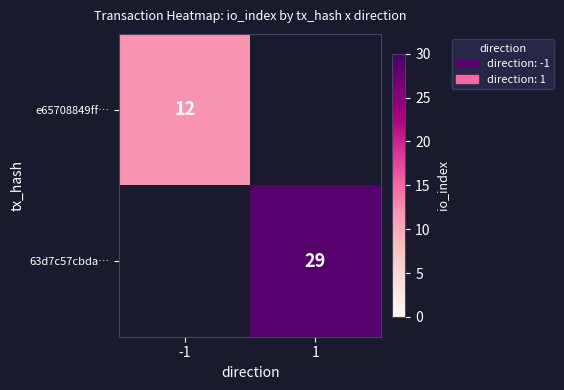

True or false: 63d7c57cbda… has a value of 29 at 1.

True